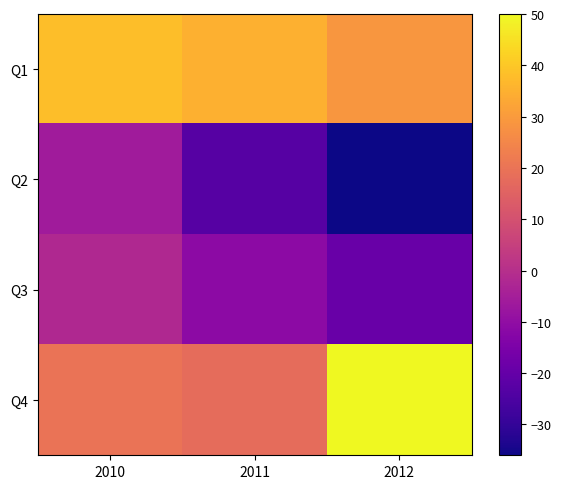

Which label corresponds to the smallest value in the chart?

2012